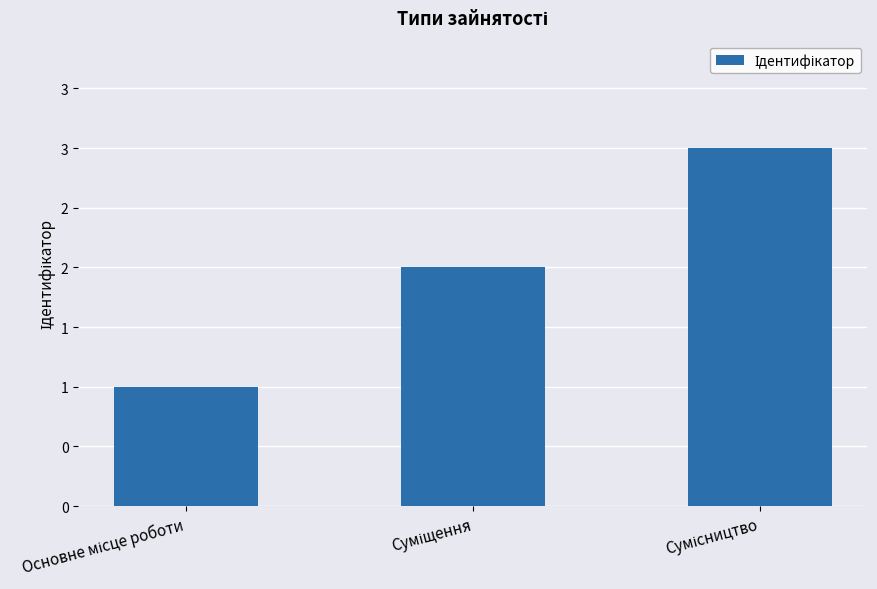

Reading left to right, what are all the values shown in this chart?

1	2	3